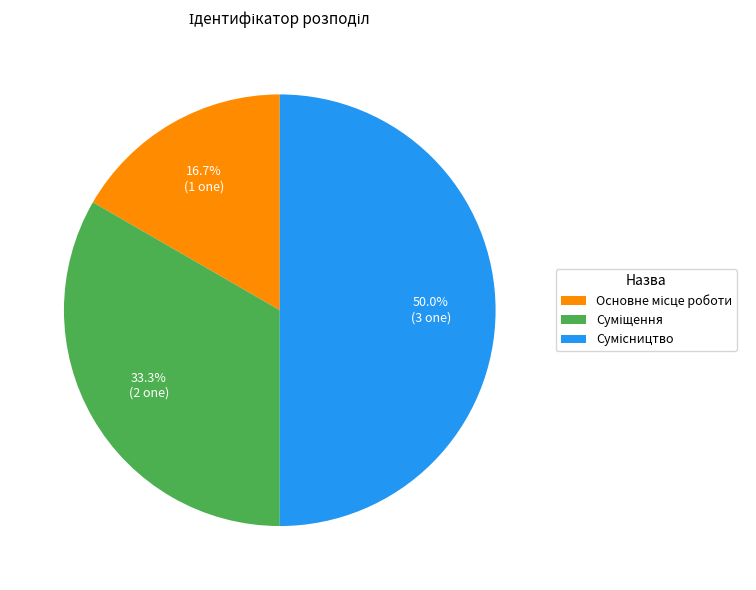

What percentage is the Суміщення slice, to the nearest percent?

33%